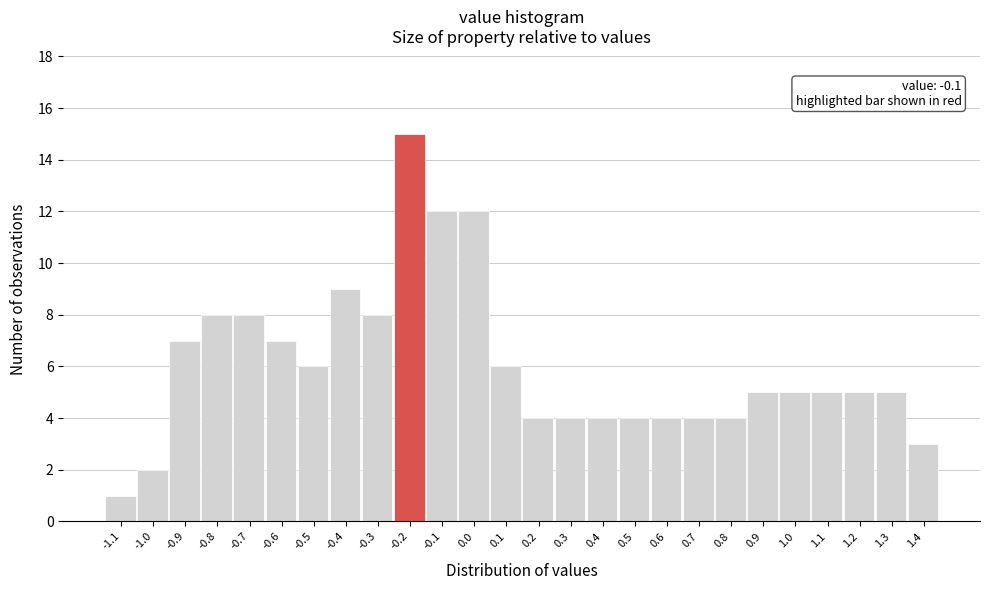

Reading left to right, what are all the values shown in this chart?

-1.1=1	-1.0=2	-0.9=7	-0.8=8	-0.7=8	-0.6=7	-0.5=6	-0.4=9	-0.3=8	-0.2=15	-0.1=12	0.0=12	0.1=6	0.2=4	0.3=4	0.4=4	0.5=4	0.6=4	0.7=4	0.8=4	0.9=5	1.0=5	1.1=5	1.2=5	1.3=5	1.4=3